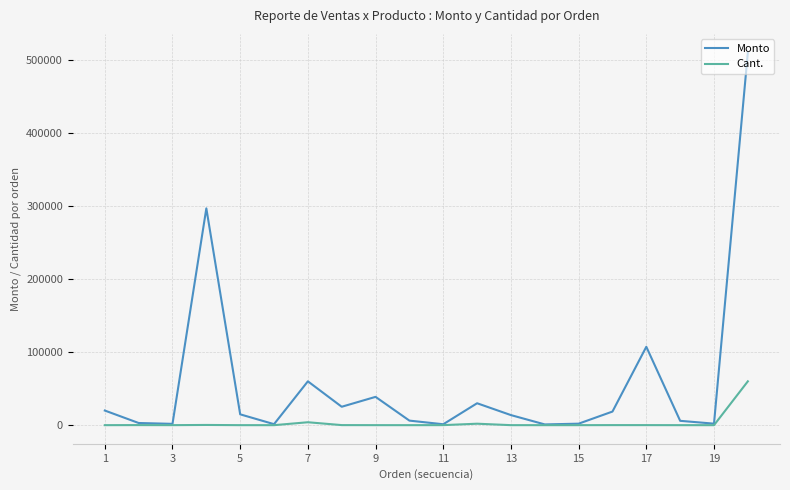

List the series in order of their overall mean, lowest first.

Cant., Monto